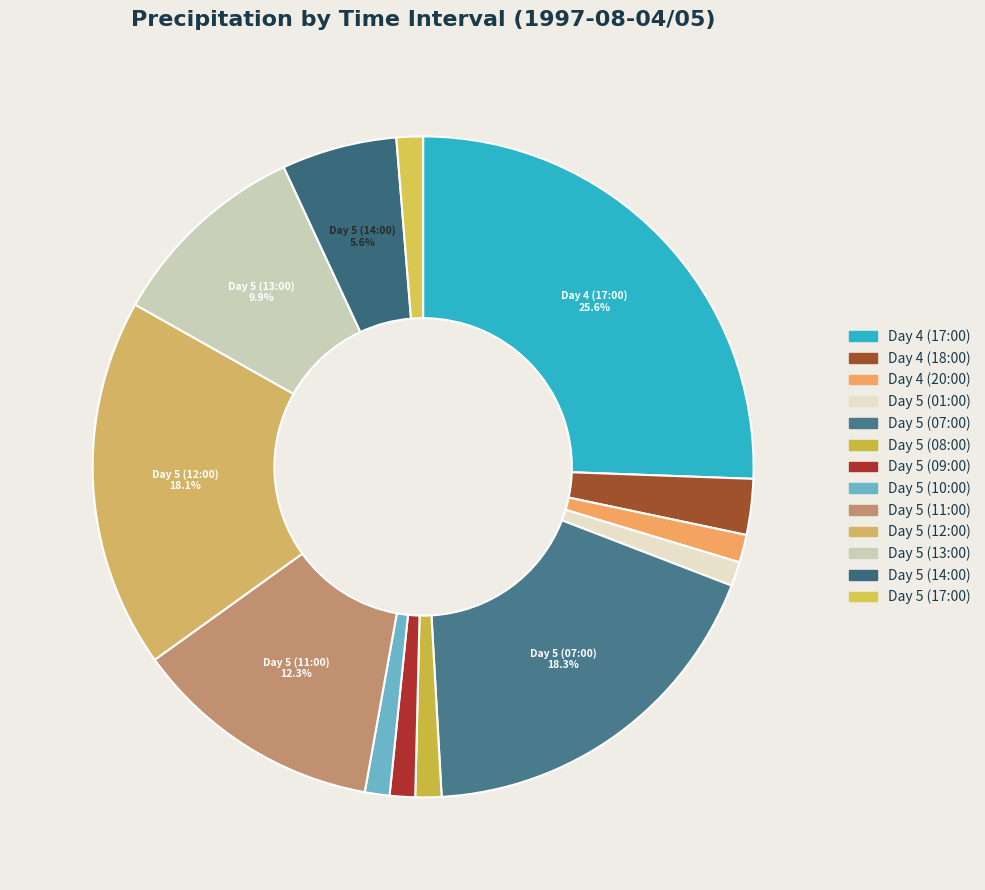

Is the sum of Day 5 (14:00) and Day 5 (13:00) greater than half?

No